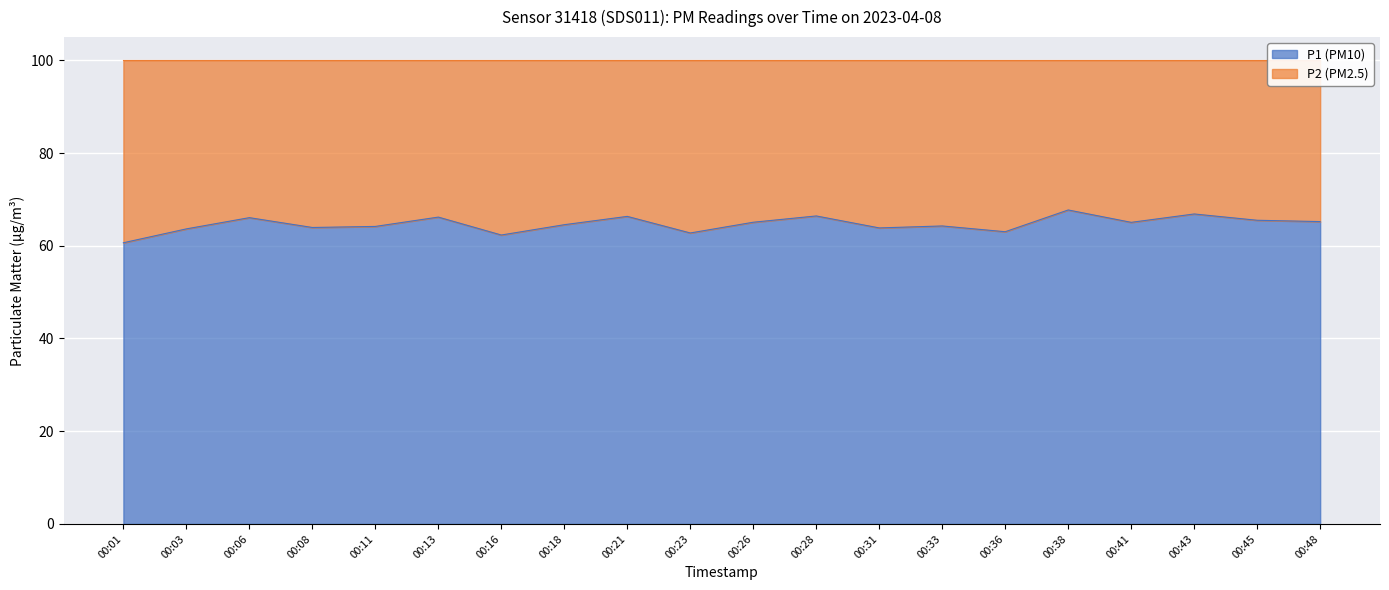

Rank the series by their maximum value, from highest to lowest.

P1, P2